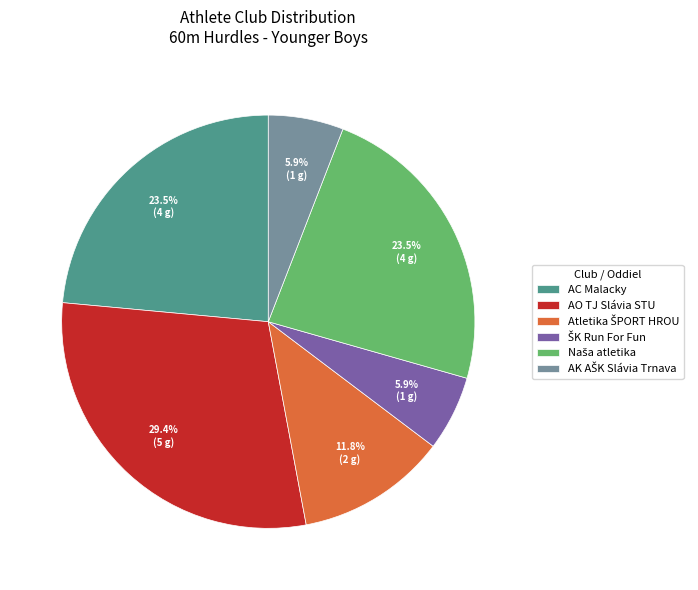

Combined, what portion of the pie is AO TJ Slávia STU and AC Malacky?

52.9%